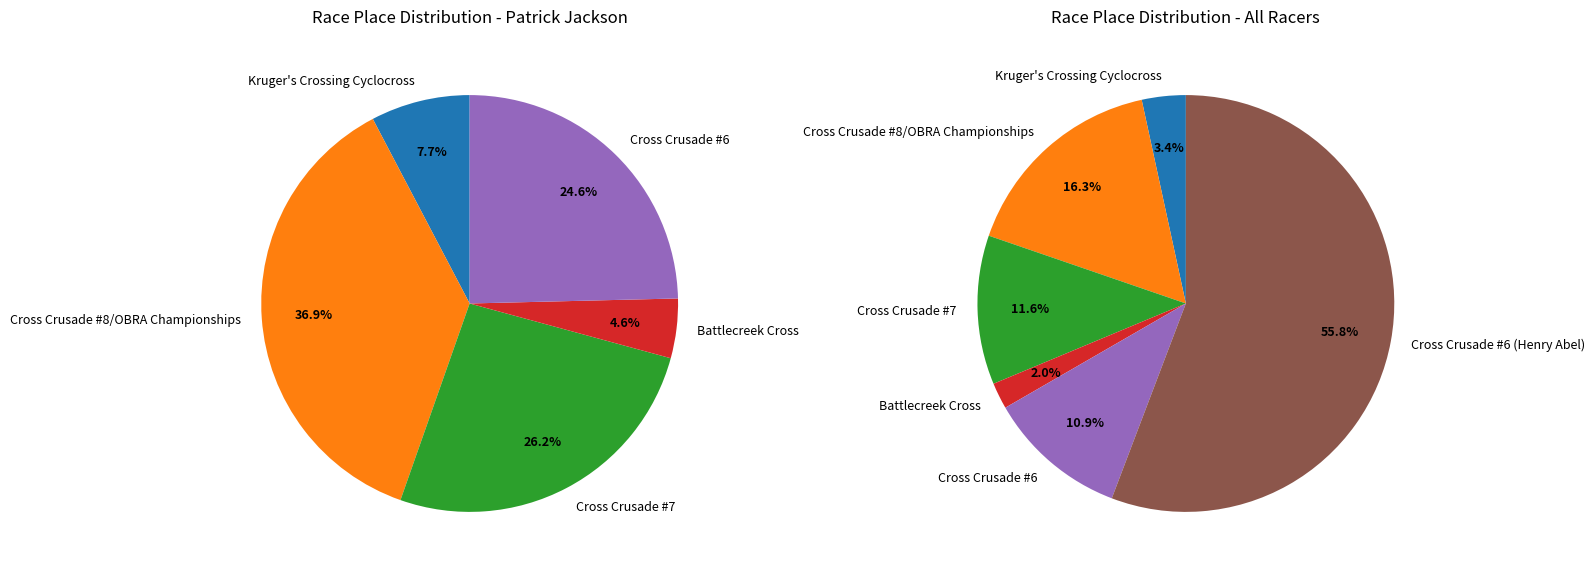

How many segments does this pie chart have?

6